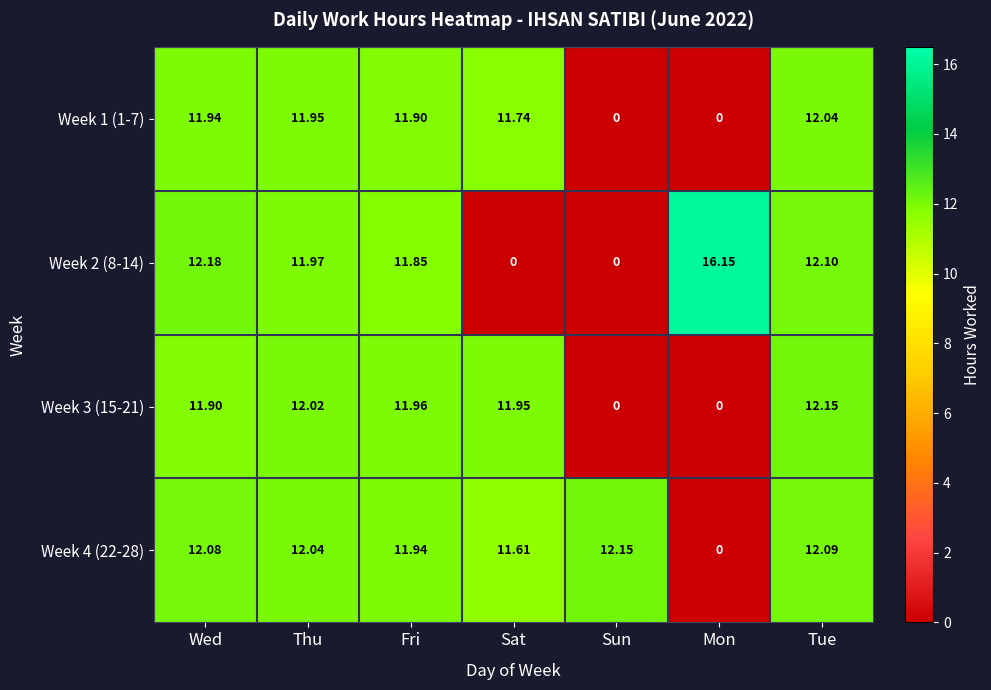

Which label corresponds to the largest value in the chart?

Mon